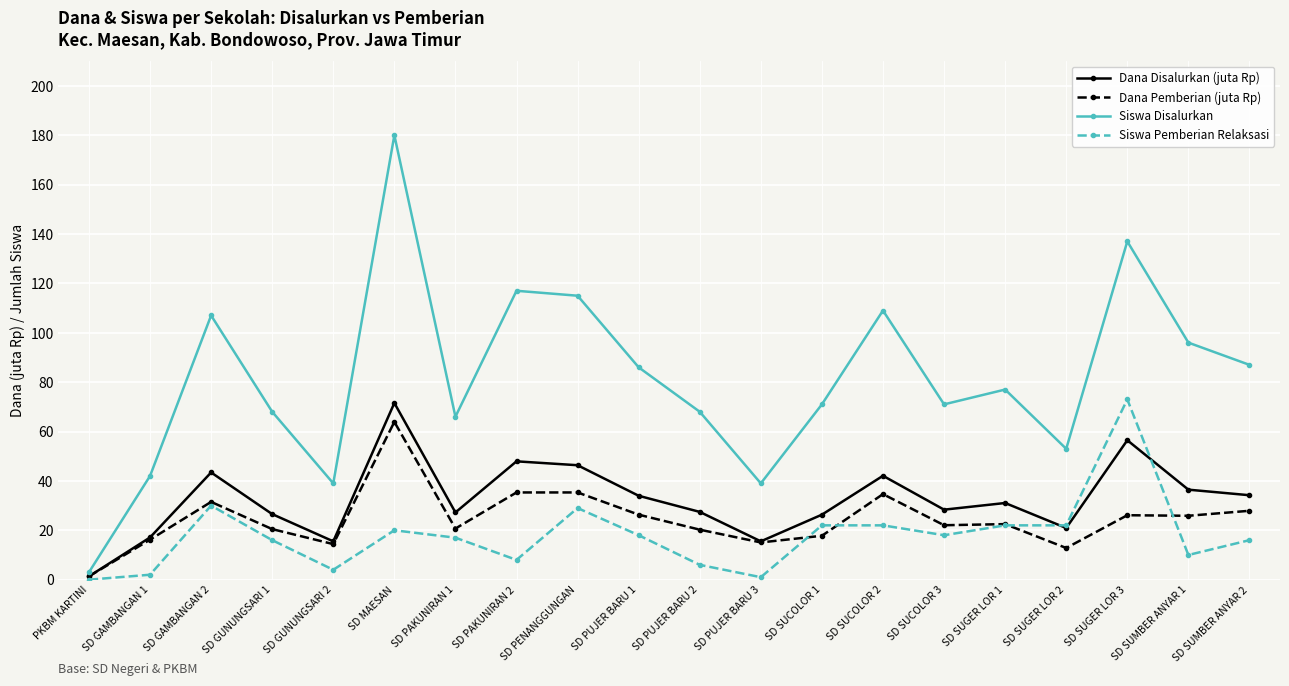

Which series has the largest total across all categories?

Siswa Disalurkan